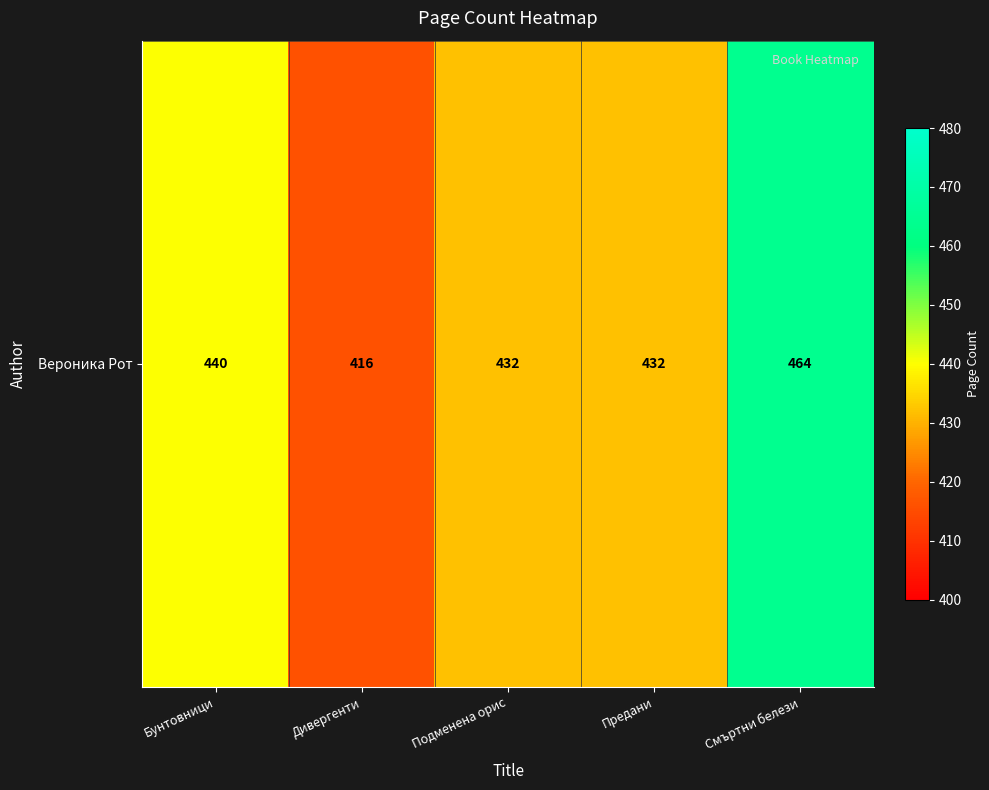

The value at Подменена орис is 156. True or false?

False